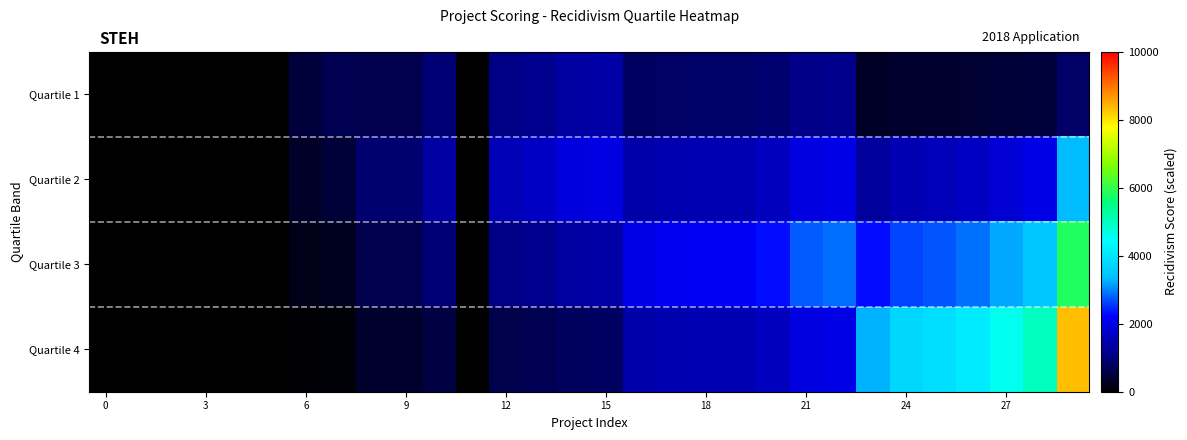

Which series has the largest range (max minus min)?

Quartile 4